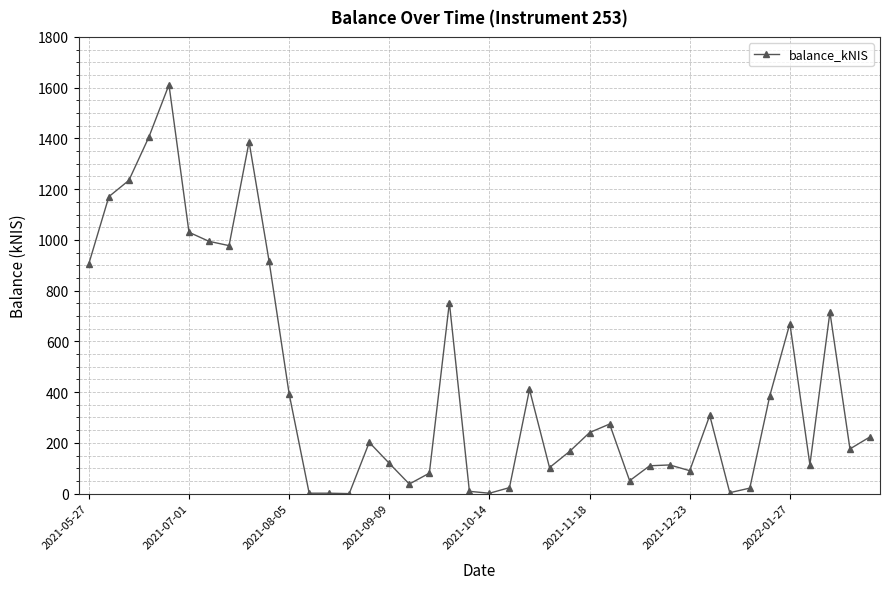

How many series are shown in this chart?

1